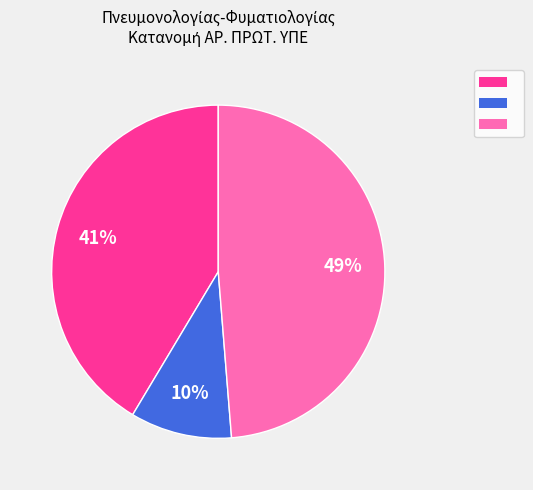

To the nearest percent, what is the difference between the largest and smallest slice percentages?

39%